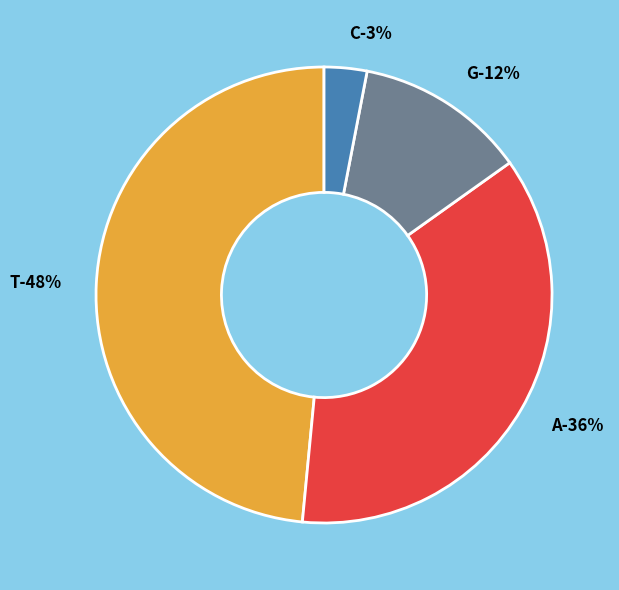

What percentage is the T slice, to the nearest percent?

48%